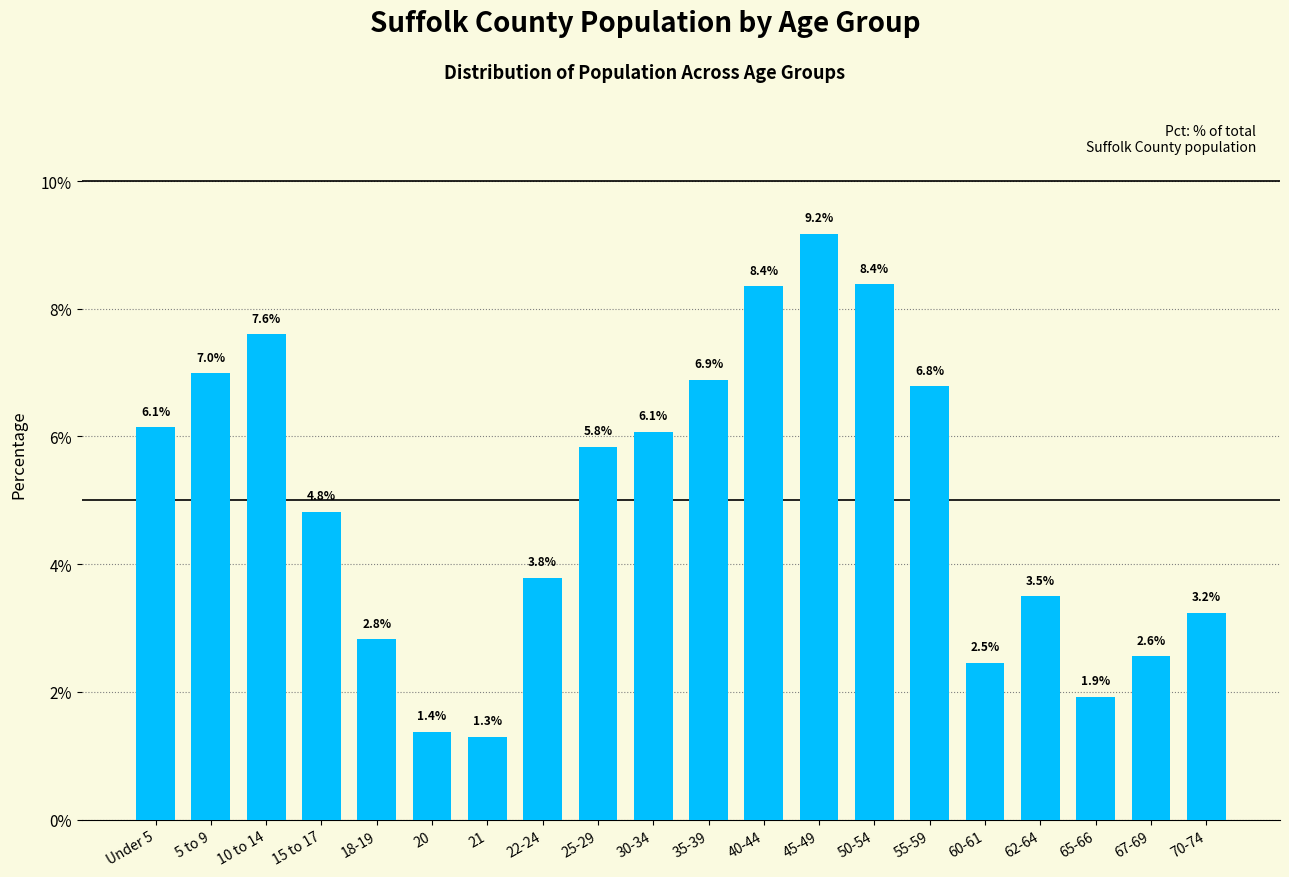

Reading right to left, what are all the values shown in this chart?

3.2	2.6	1.9	3.5	2.5	6.8	8.4	9.2	8.4	6.9	6.1	5.8	3.8	1.3	1.4	2.8	4.8	7.6	7.0	6.1